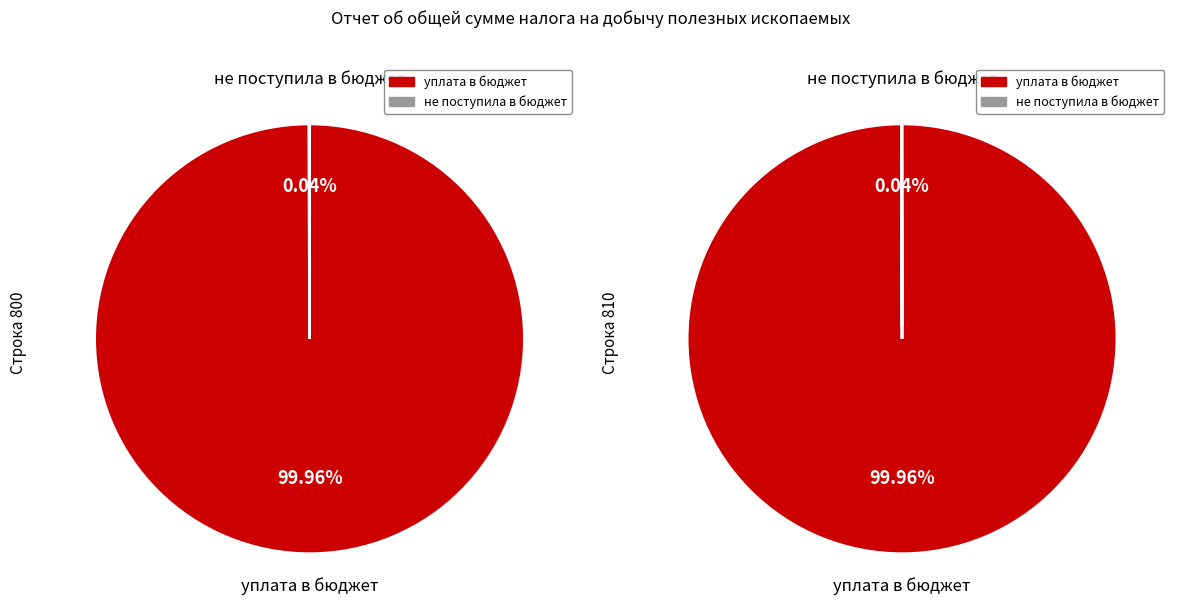

How many segments does this pie chart have?

2